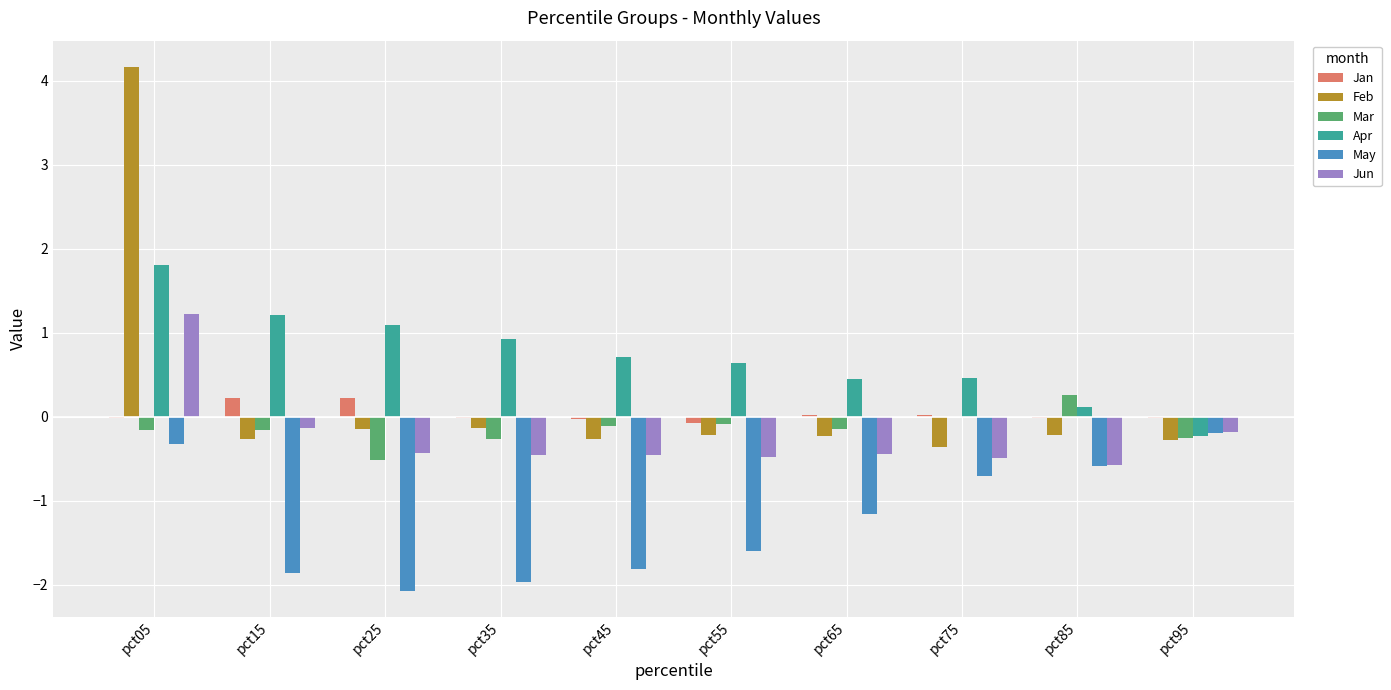

The Jun series shows -0.5 at pct55. True or false?

True